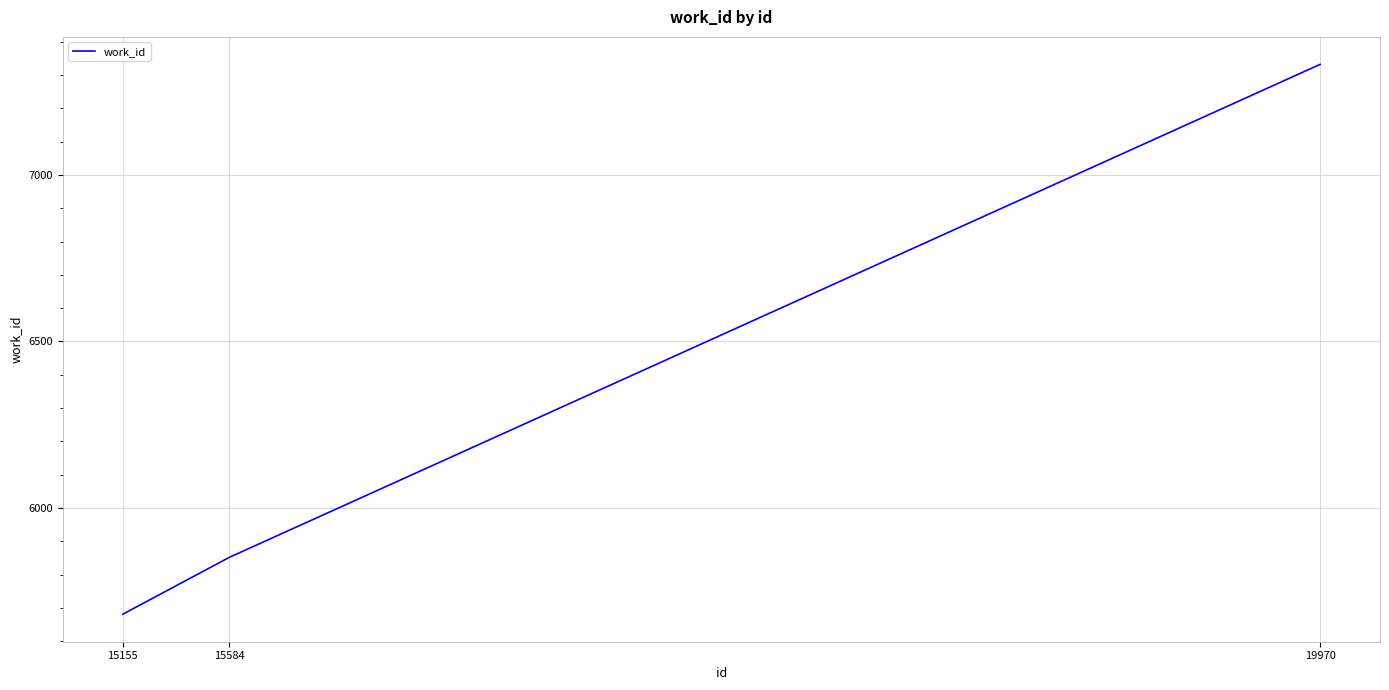

What is the average value?

6288